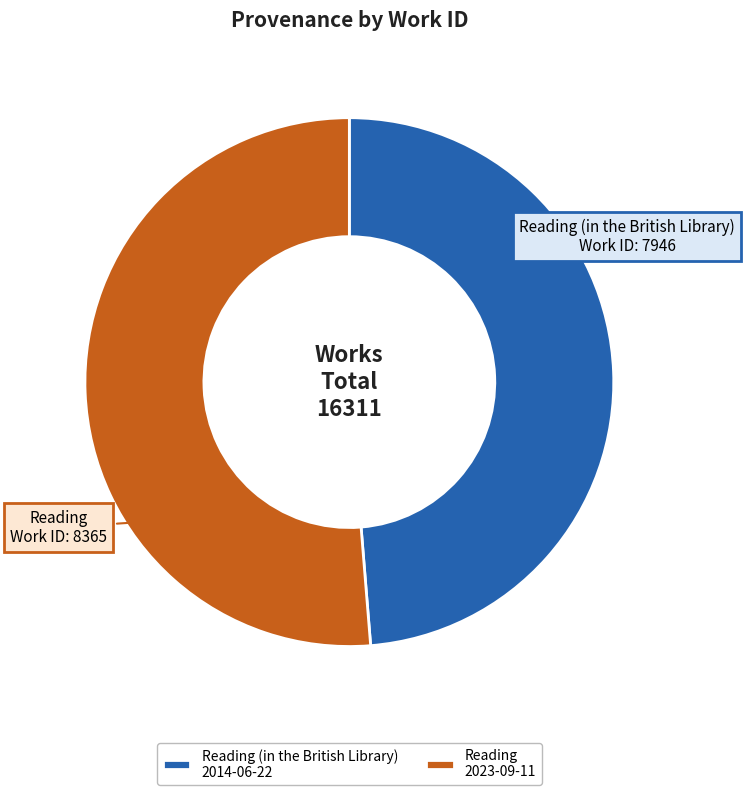

Is it true that Reading 2023-09-11 is 51% of the pie?

True